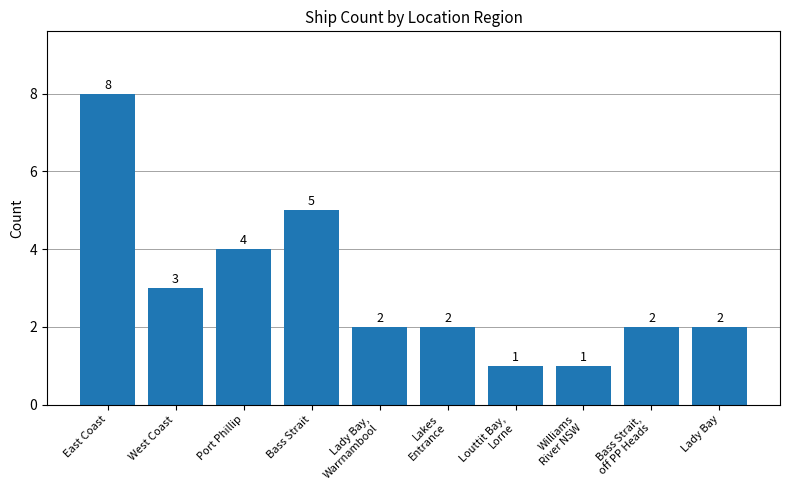

What value does the data have at Port Phillip?

4